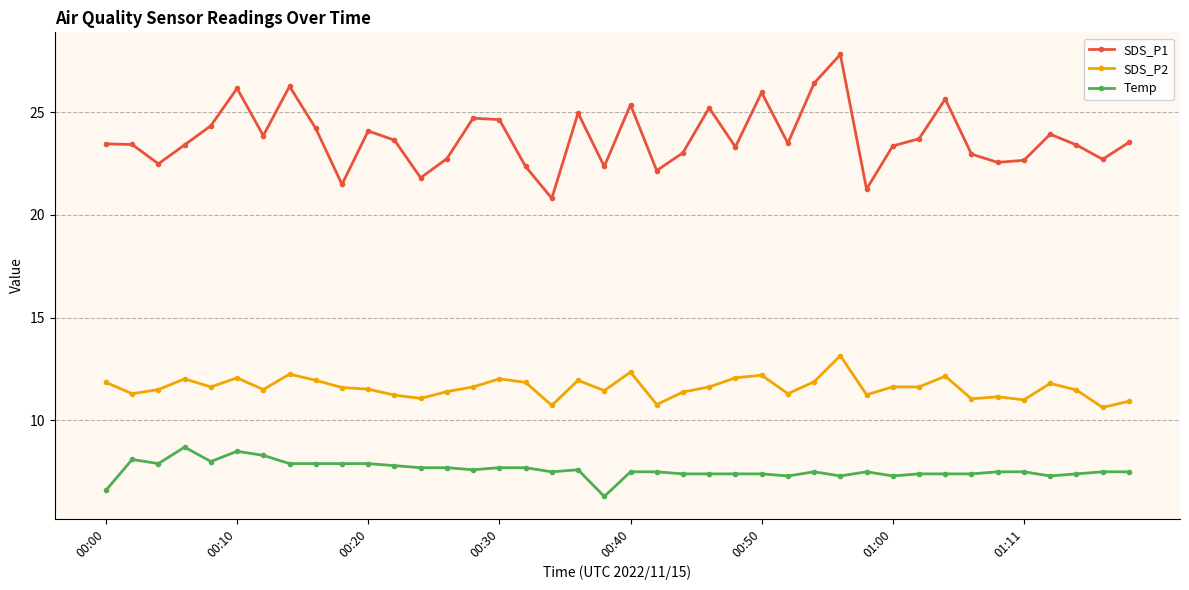

List the series in order of their peak value, highest first.

SDS_P1, SDS_P2, Temp